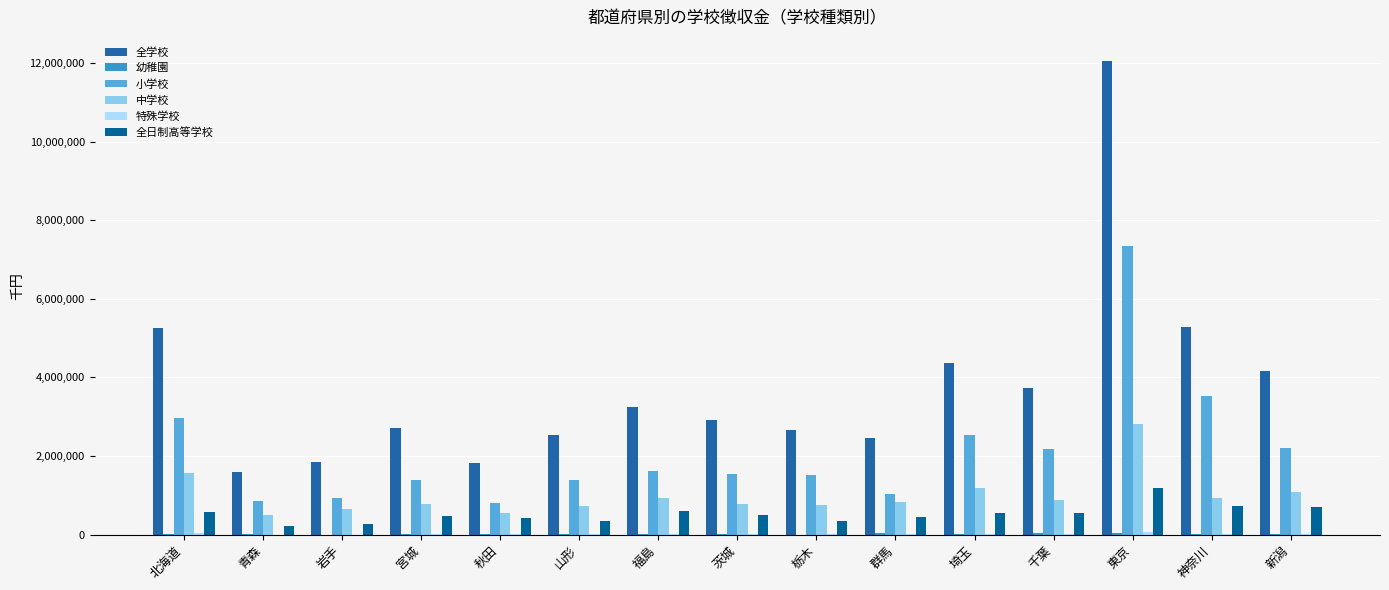

Are the bars grouped side by side (vs. stacked)?

Yes